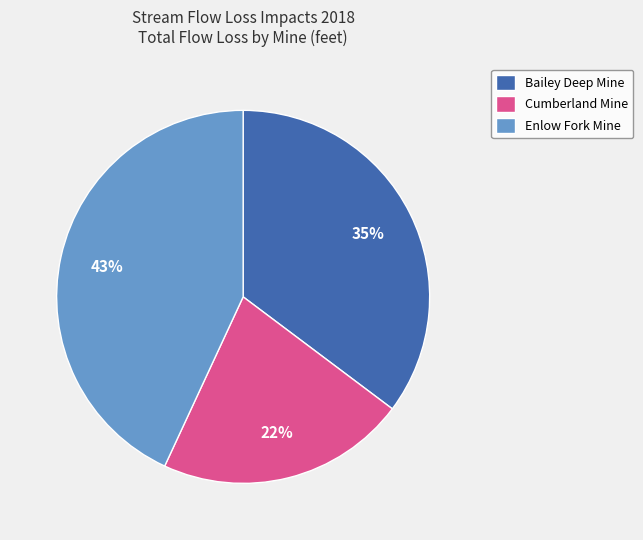

Combined, do Cumberland Mine and Bailey Deep Mine account for over 50%?

Yes